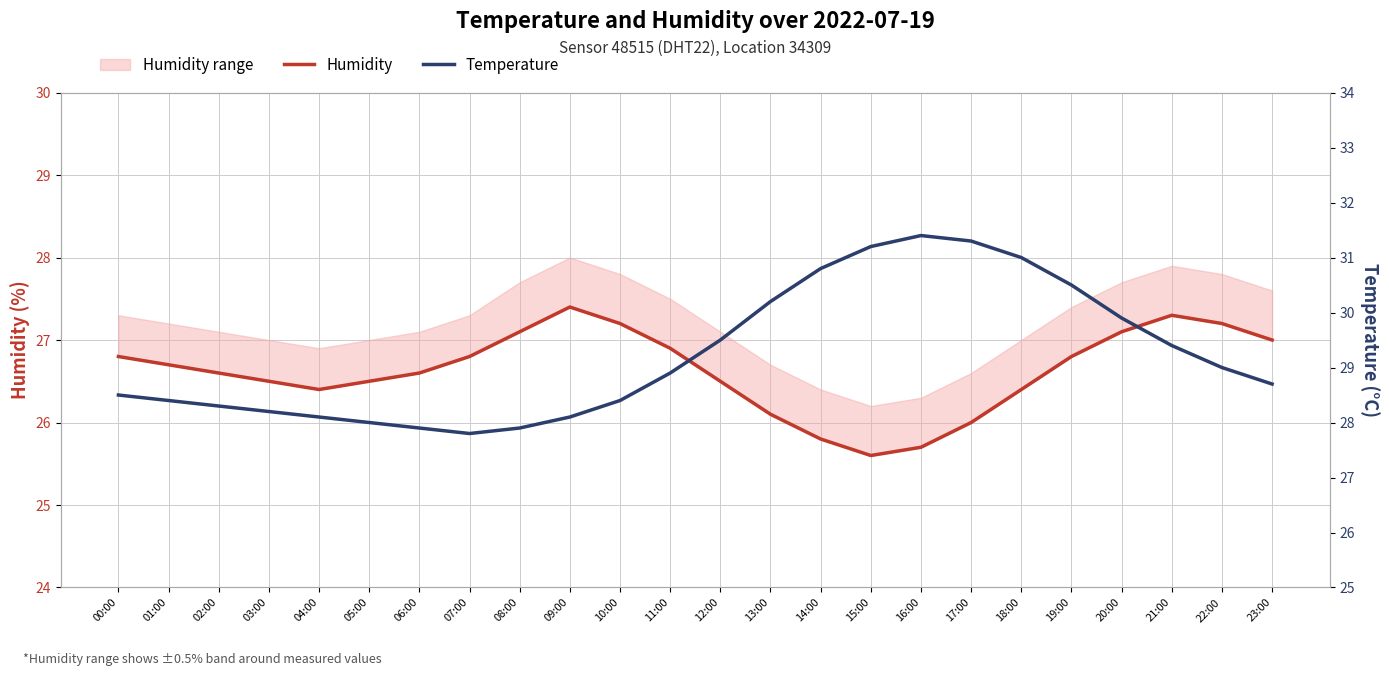

Which category has the lowest value in the Temperature series?

07:00